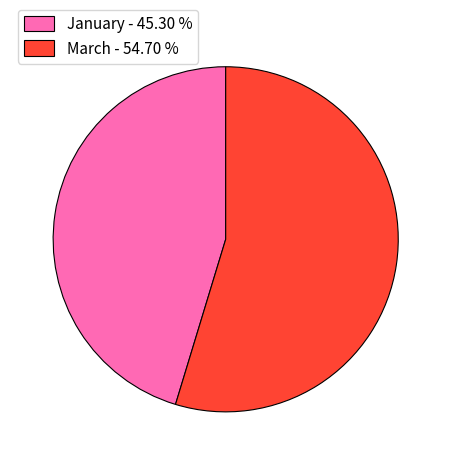

Count the number of slices in the pie.

2